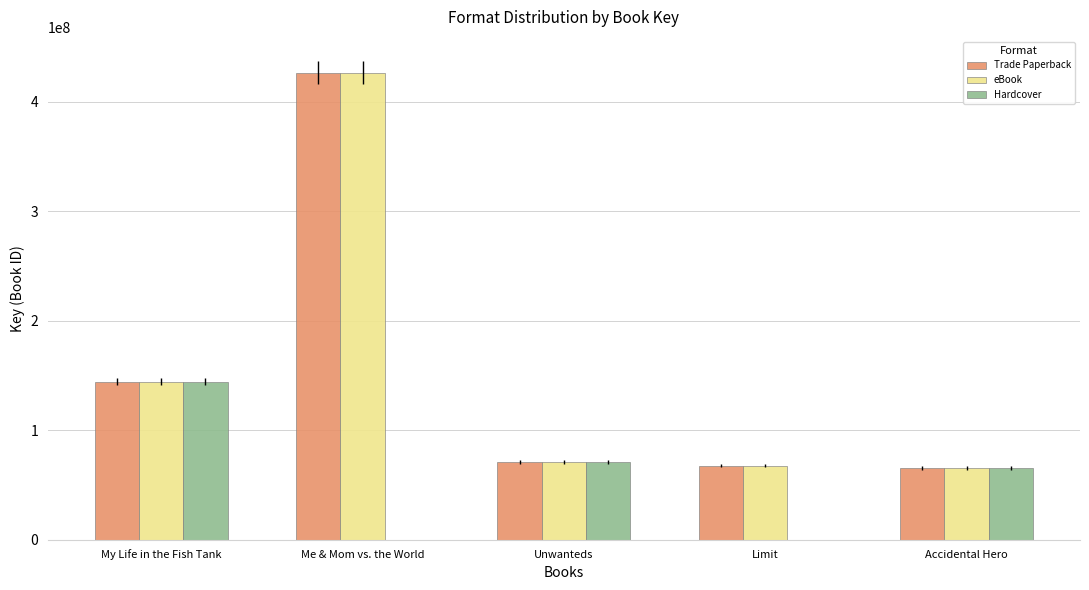

True or false: Hardcover has a value of 59807884 at Me & Mom vs. the World.

False